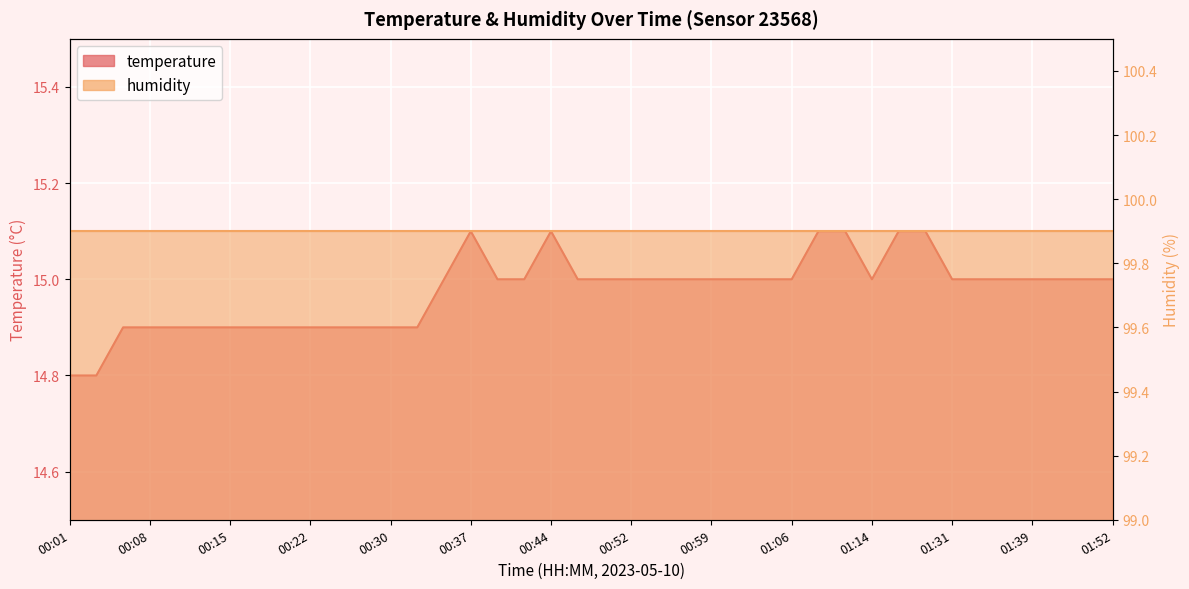

What is the change in value from 00:20 to 01:14?

+0.1